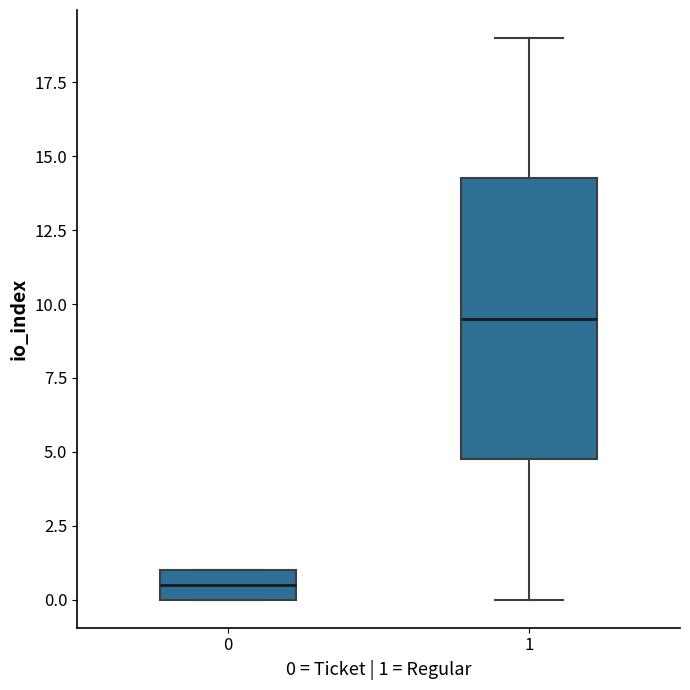

Reading left to right, transcribe this box plot: for each box, give where its median line is, the range the box spans, and where its two whiskers end, as read against the y-axis. The values are not printed on the chart, so give them approximately, as read against the axis.

0: median 0.5, box 0.0 to 1.0, whiskers 0.0 to 1.0
1: median 9.5, box 5.0 to 14.5, whiskers 0.0 to 19.0